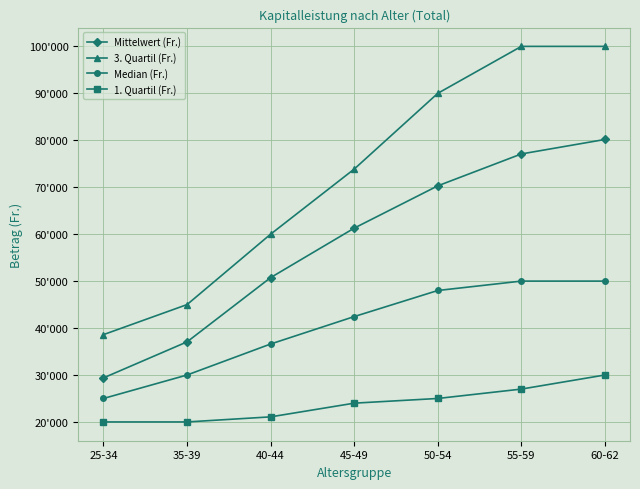

What is the total value across all series at 35-39?

132057.5